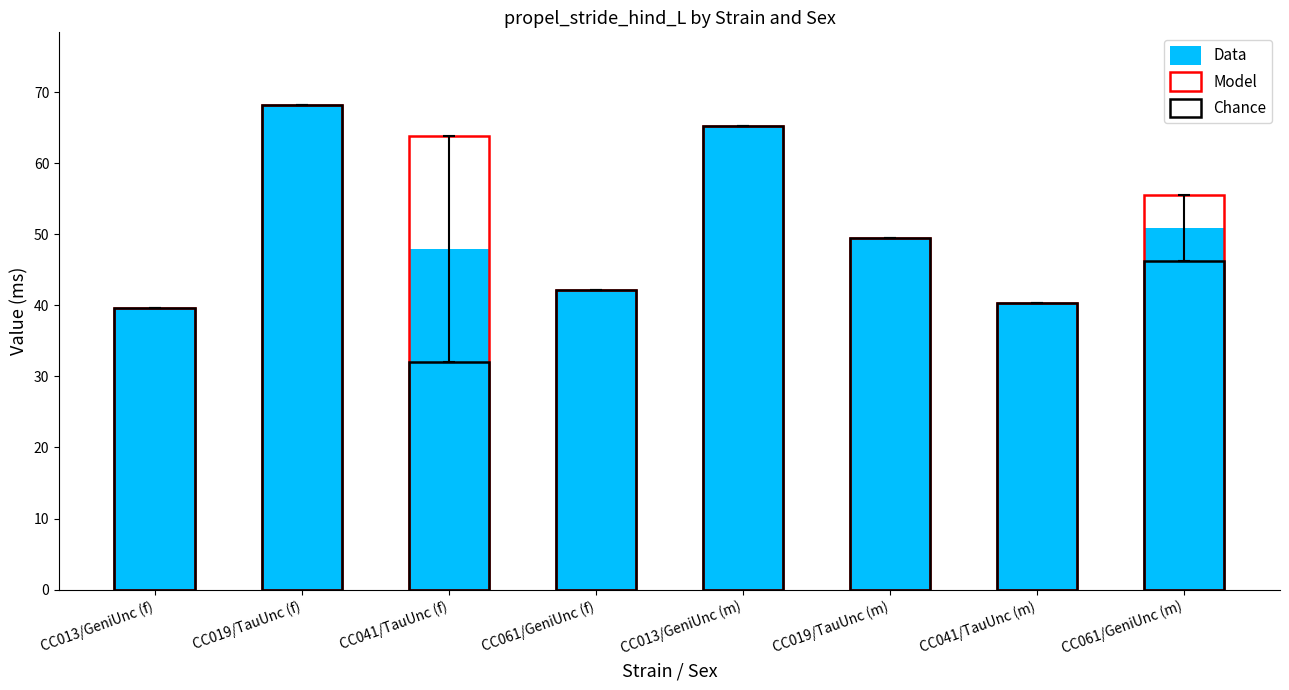

What is the average value of the Model series?

53.1